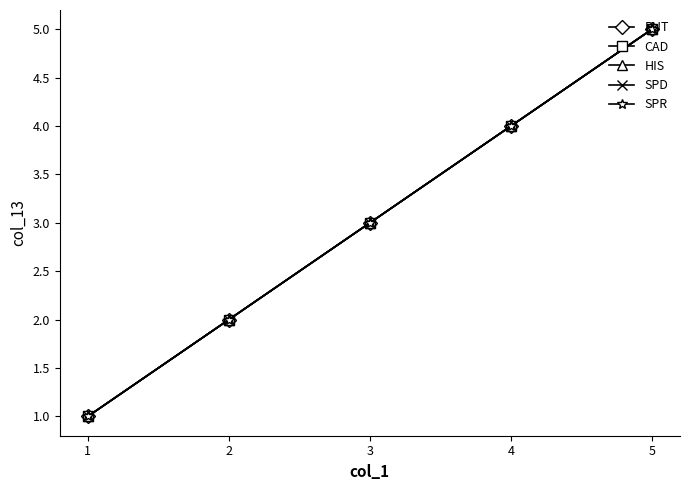

The value of PUT at 3 is 3. True or false?

True